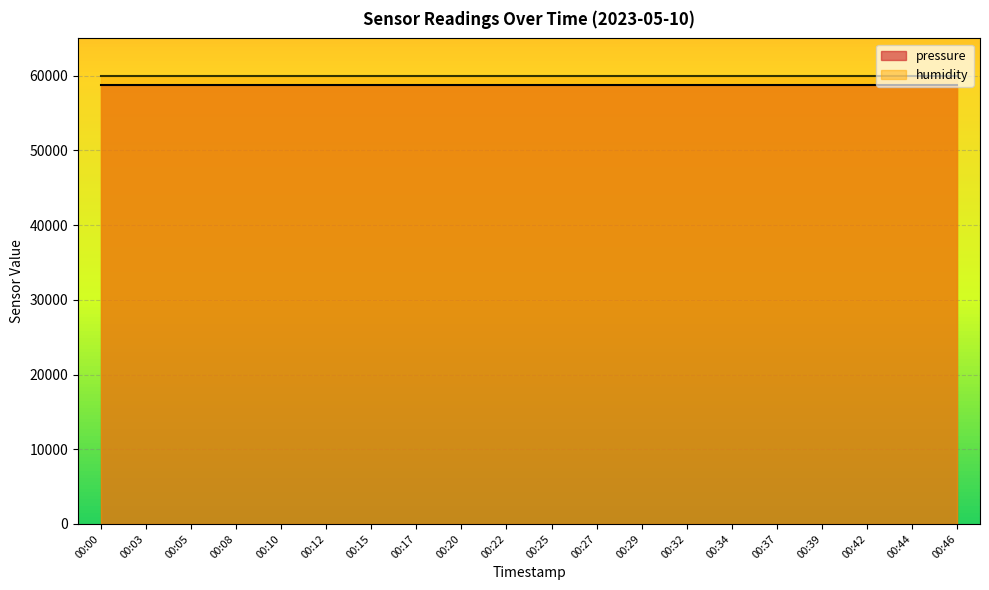

What is the spread (max minus min) of values at 00:00?

1191